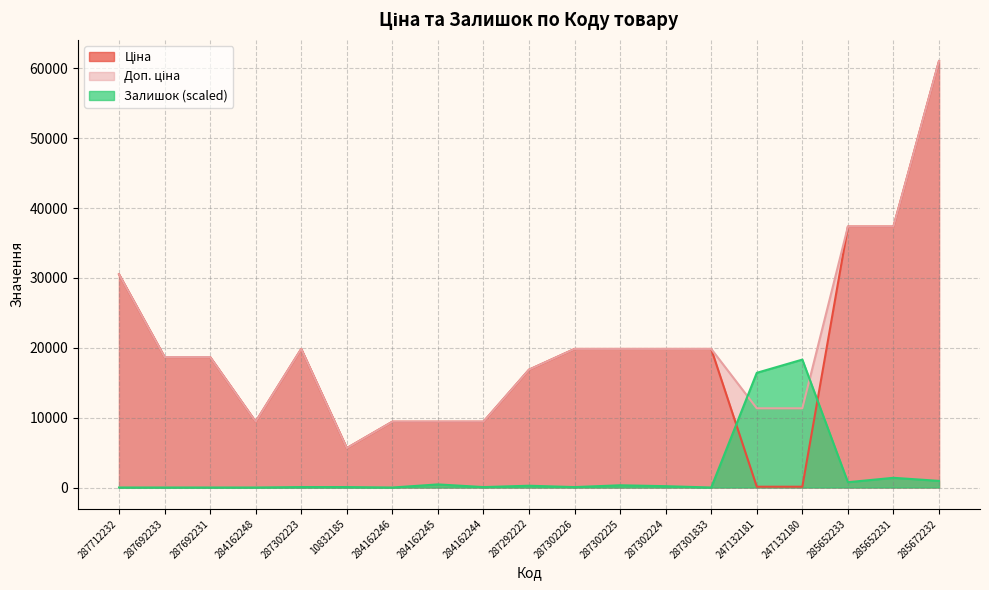

Between 287692233 and 287302223, which is larger?

287302223